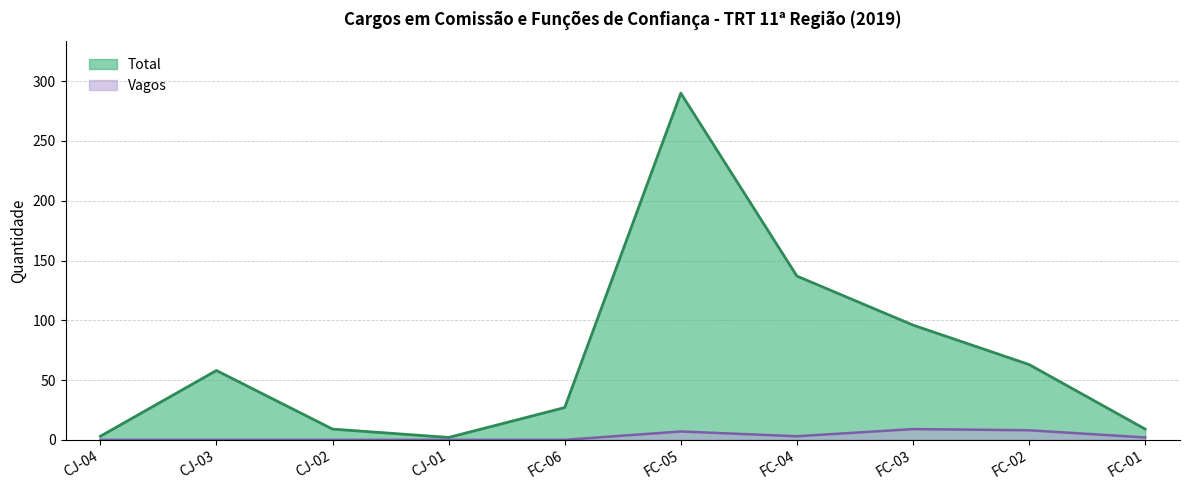

What is the sum of the Total values at FC-05 and FC-03?

386